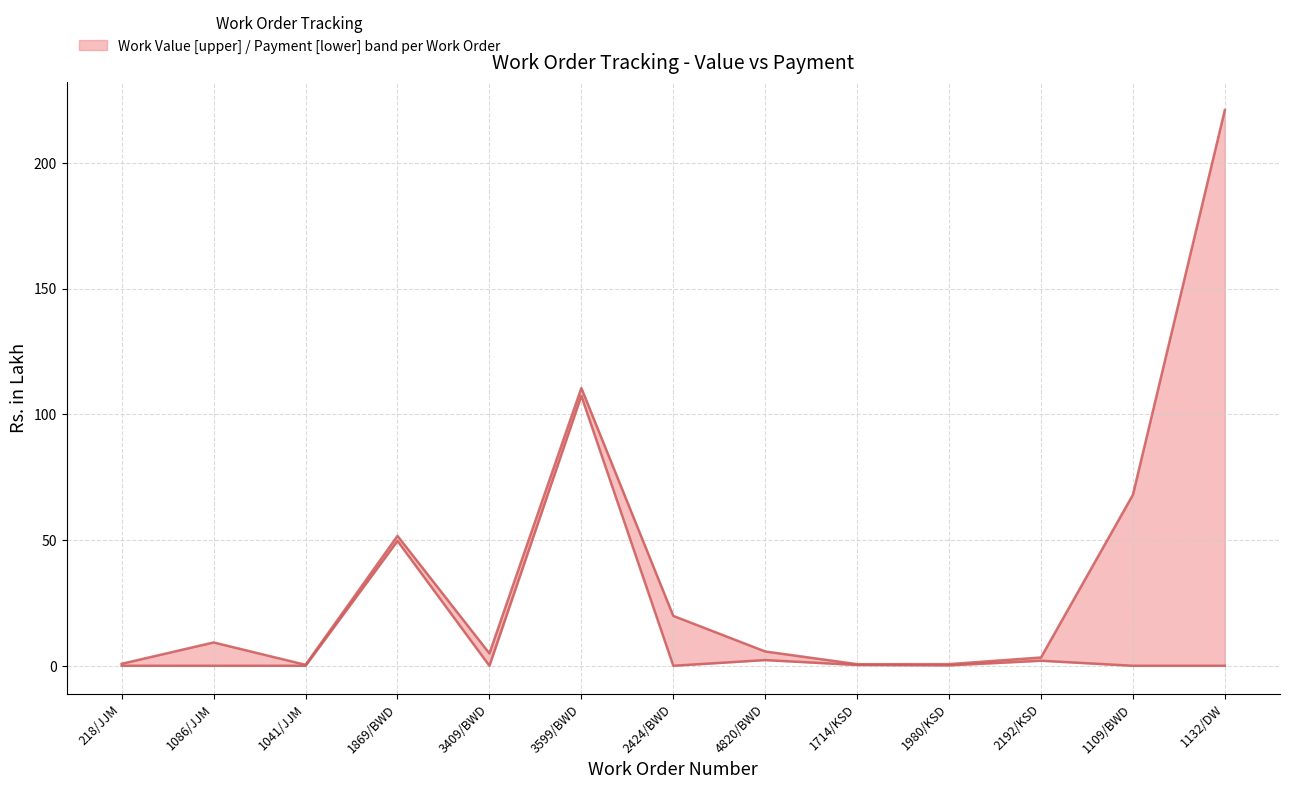

List the labels in order of Payment value, largest first.

3599/BWD, 1869/BWD, 4820/BWD, 2192/KSD, 1714/KSD, 1980/KSD, 218/JJM, 1086/JJM, 1041/JJM, 3409/BWD, 2424/BWD, 1109/BWD, 1132/DW